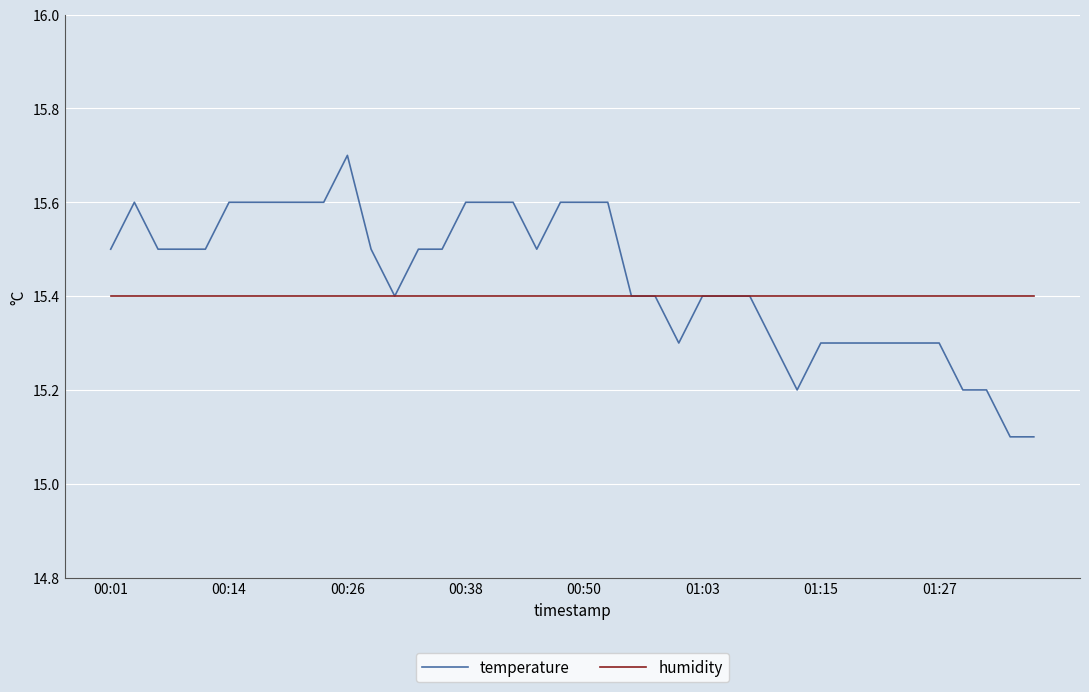

Rank the series by their maximum value, from highest to lowest.

temperature, humidity